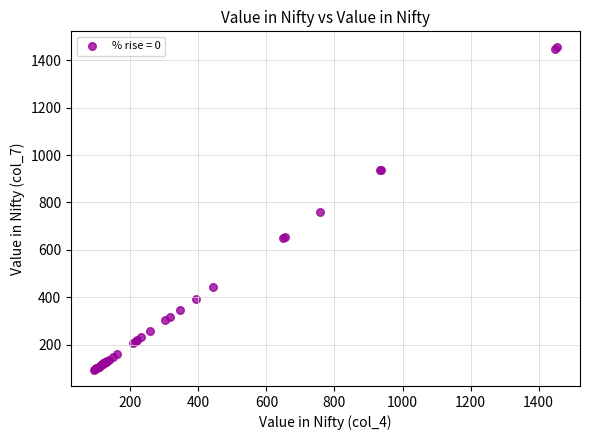

What Y value in the scatter plot is closest to 773?

757.4